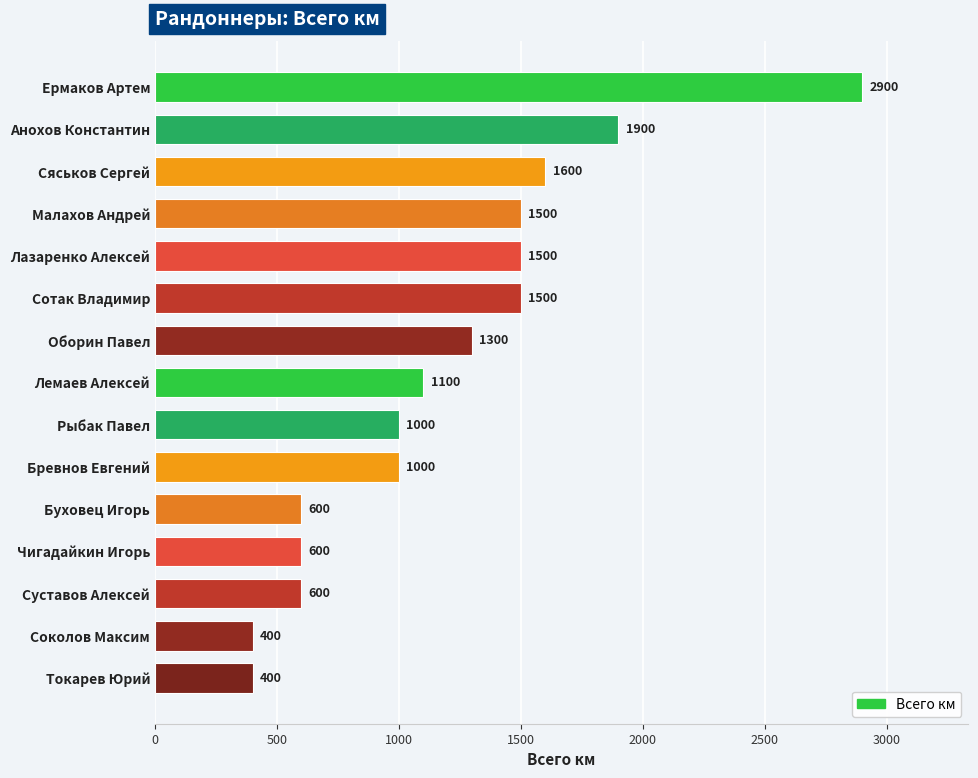

At which label is the value closest to 1650?

Сяськов Сергей